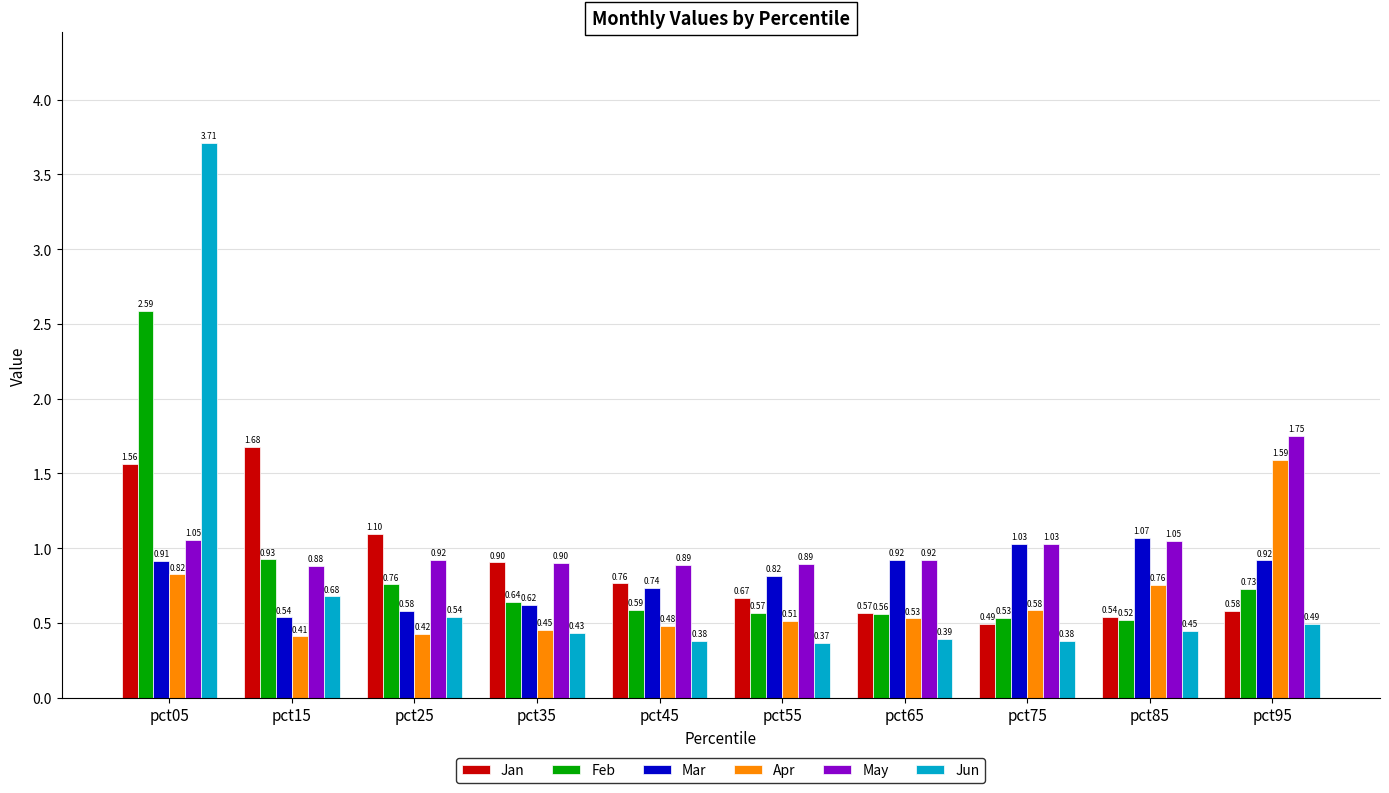

What is the greatest value displayed?

3.7